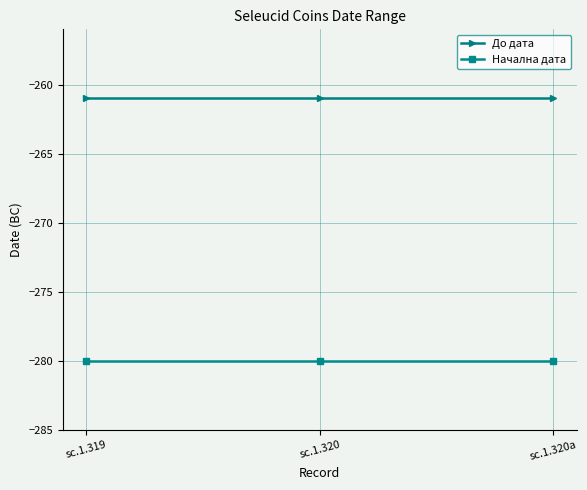

What is the label of the 1st point from the left?

sc.1.319